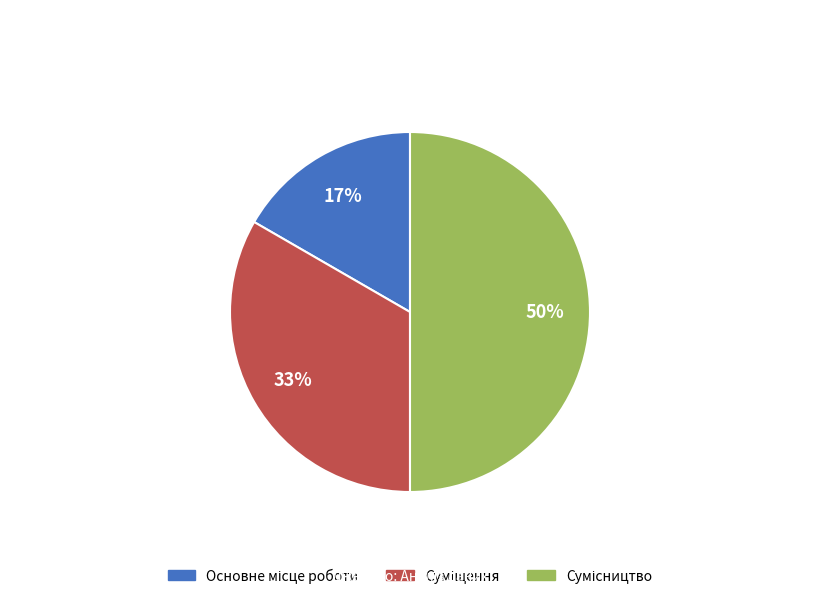

To the nearest percent, what is the average slice percentage?

33%